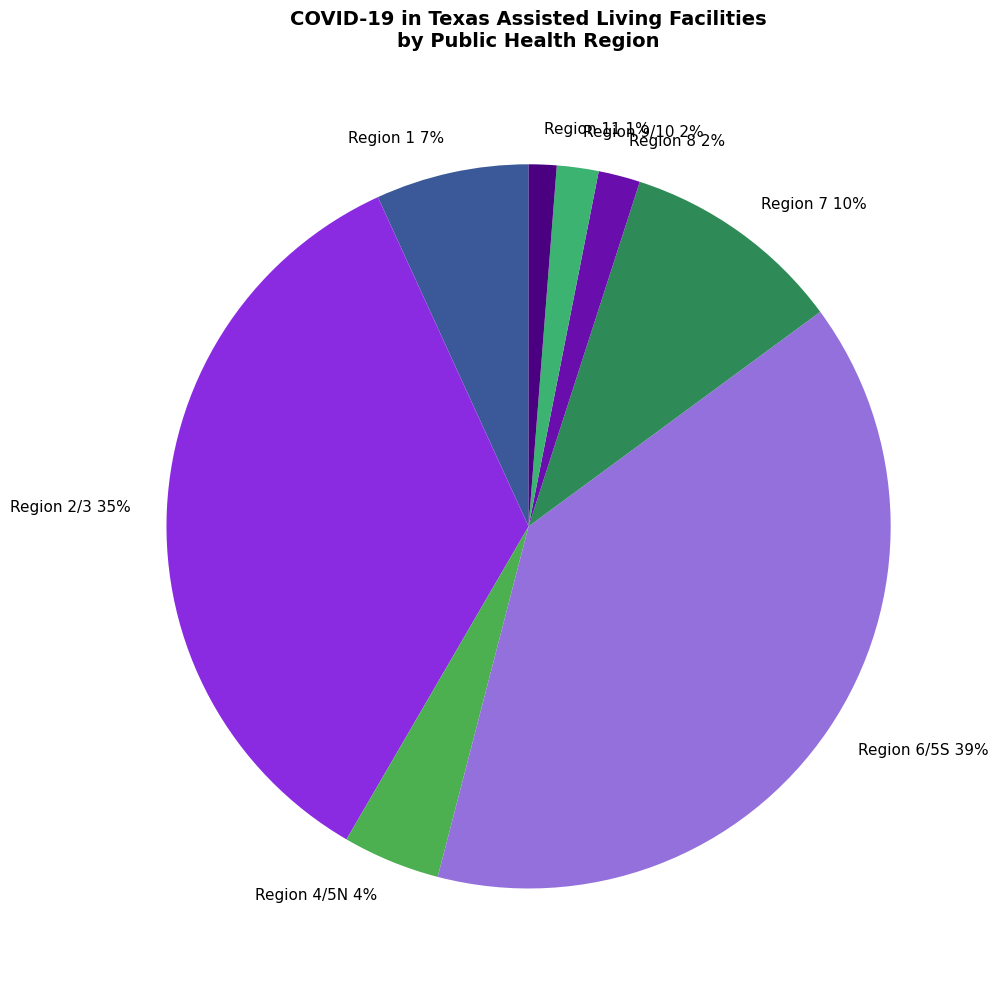

Which slice is the smallest?

Region 11